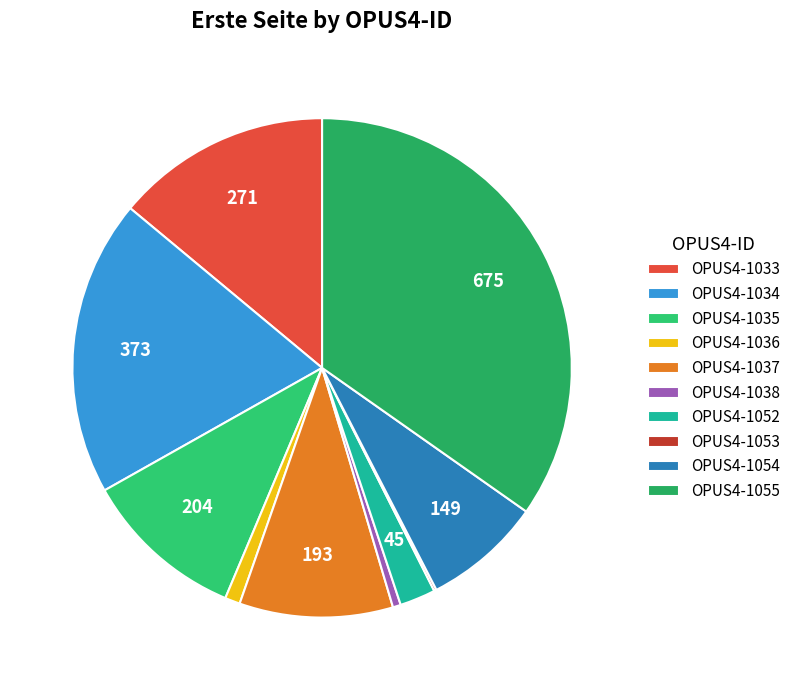

To the nearest percent, what is the average slice percentage?

10%